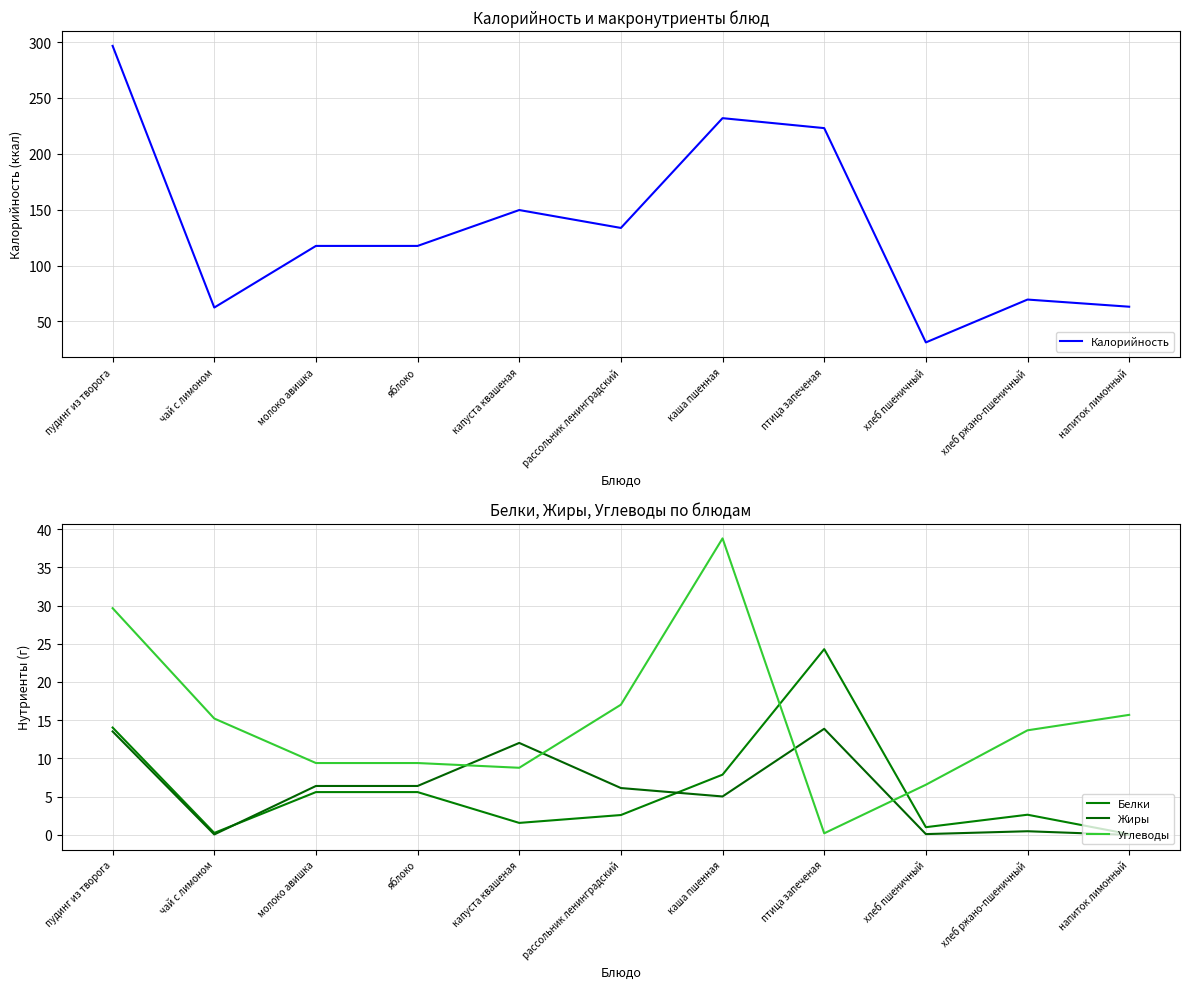

What is the sum of all Белки values?

65.6